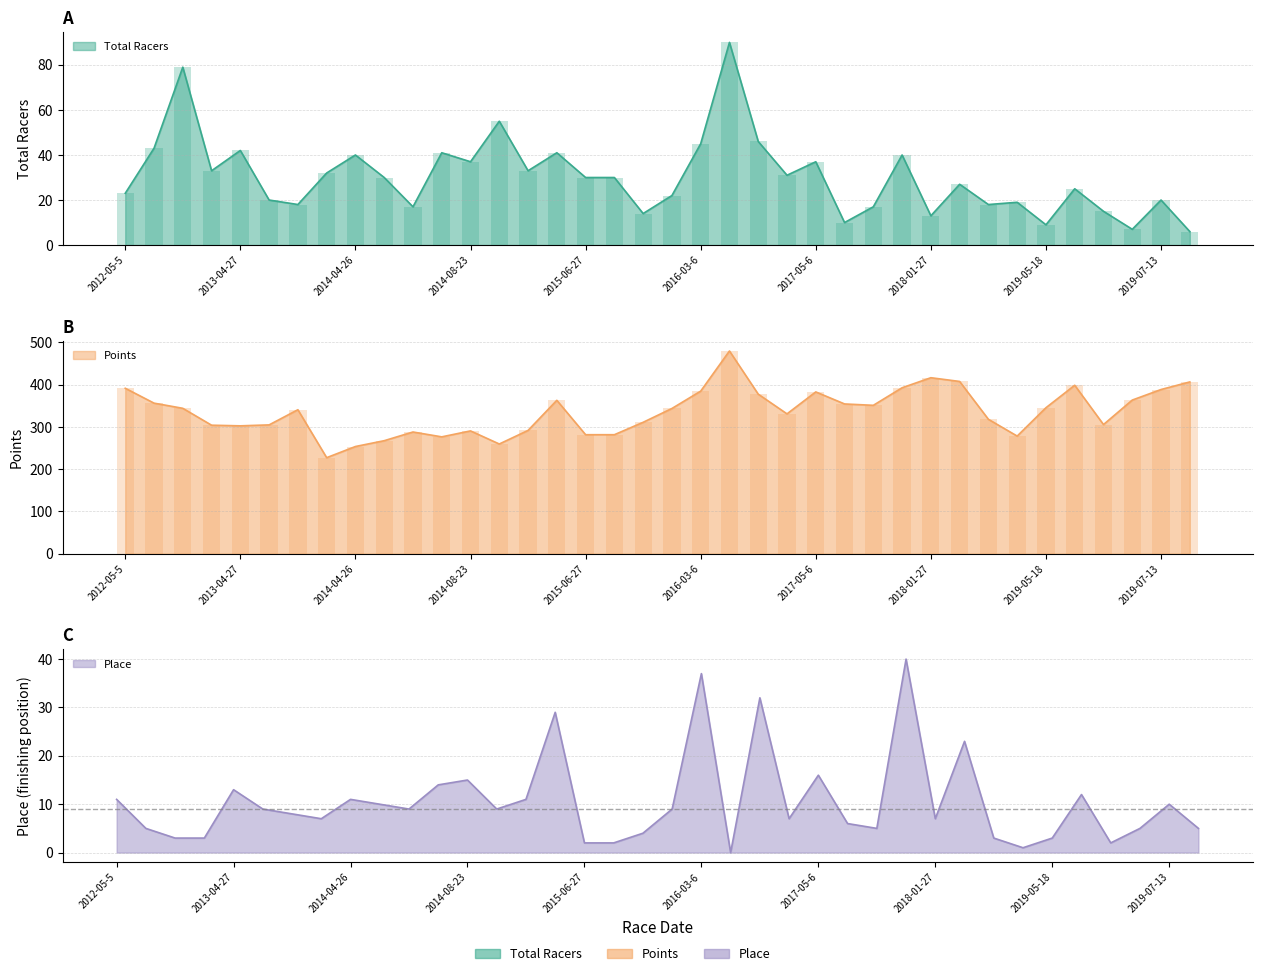

How many data points in Total Racers are above 30?

17